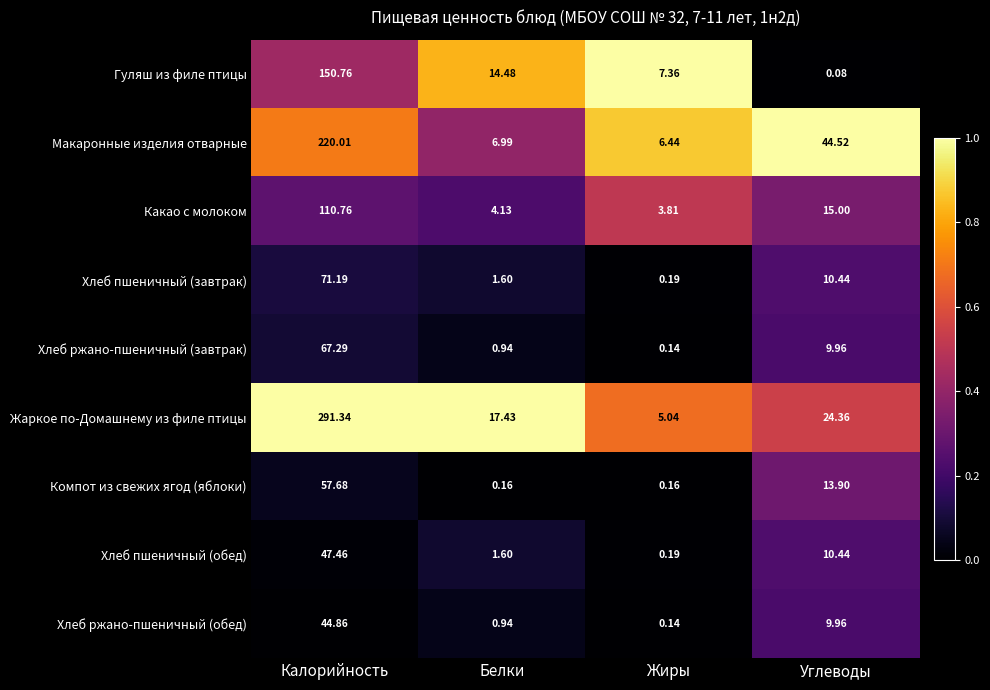

At which category does the chart reach its minimum across all series?

Углеводы